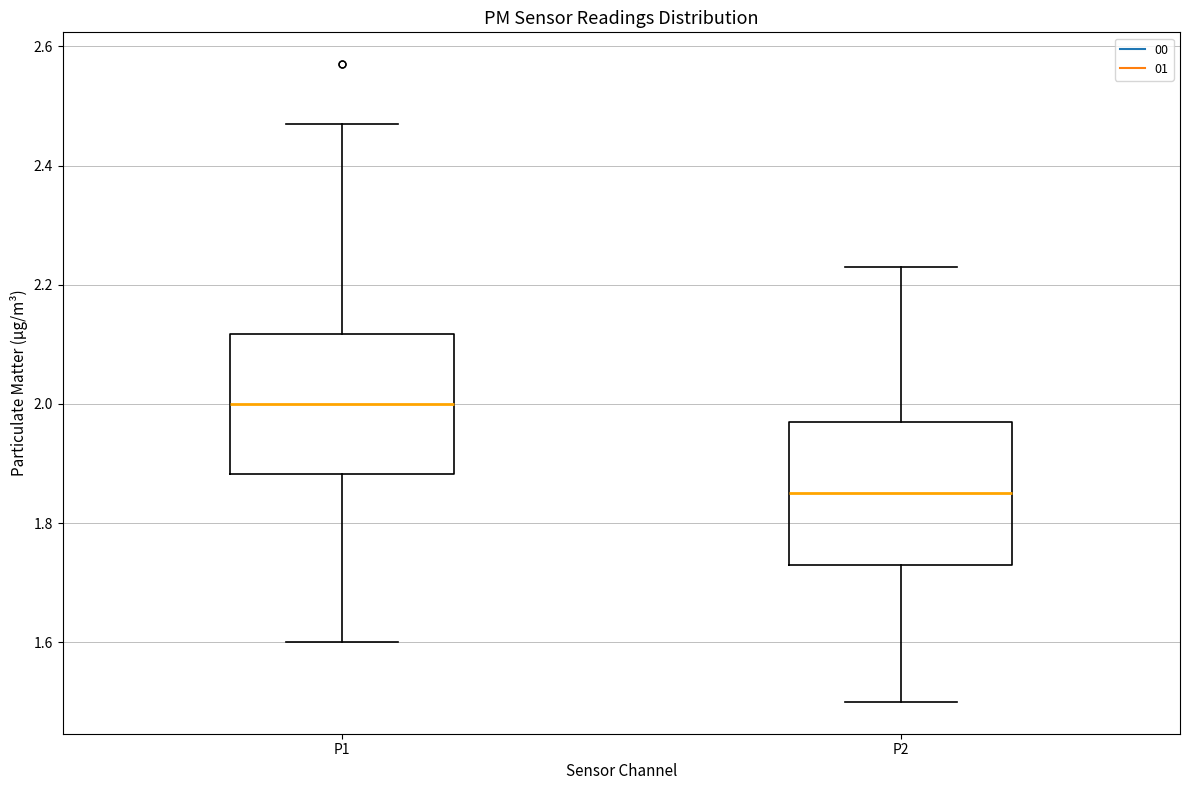

Reading left to right, read every box against the y-axis: the position of its median line, the range the box covers, and the ends of its whiskers. The values are not printed on the chart, so give them approximately, as read against the axis.

P1: median 2.00, box 1.88 to 2.12, whiskers 1.60 to 2.48
P2: median 1.86, box 1.74 to 1.98, whiskers 1.50 to 2.24